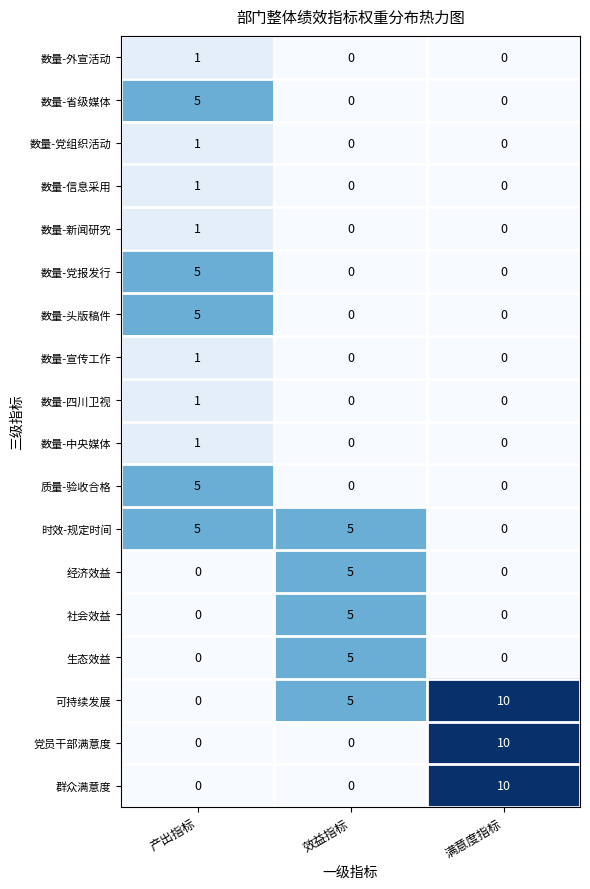

What is the total value across all series at 产出指标?

32